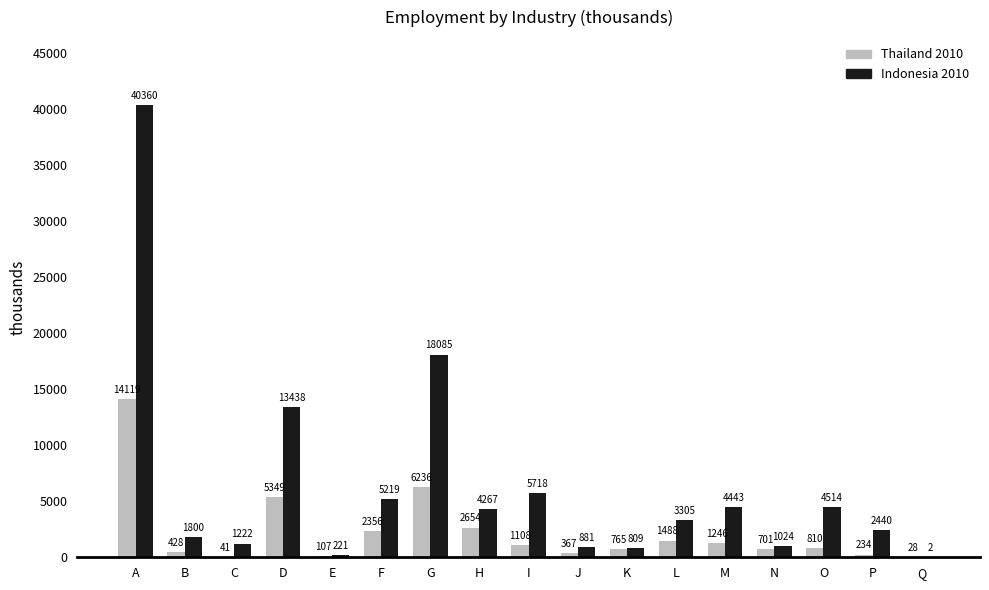

At which category does the chart reach its peak across all series?

A